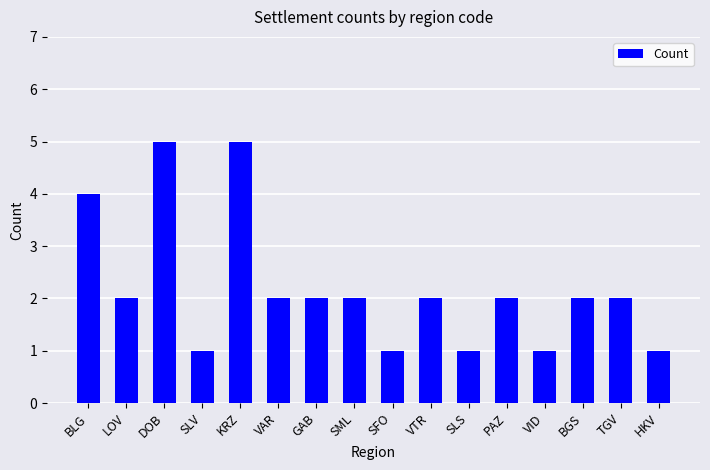

Reading left to right, list all the values displayed in this chart.

BLG=4	LOV=2	DOB=5	SLV=1	KRZ=5	VAR=2	GAB=2	SML=2	SFO=1	VTR=2	SLS=1	PAZ=2	VID=1	BGS=2	TGV=2	HKV=1